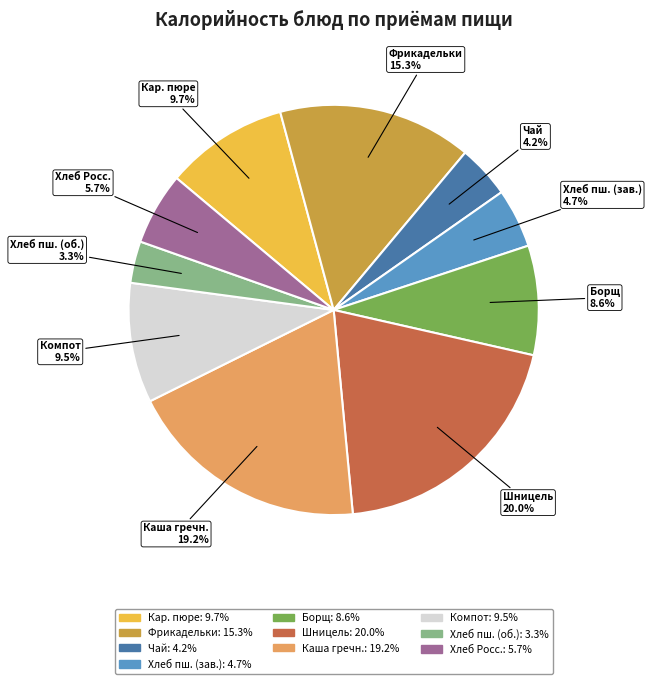

Which category has the biggest portion of the pie?

Шницель